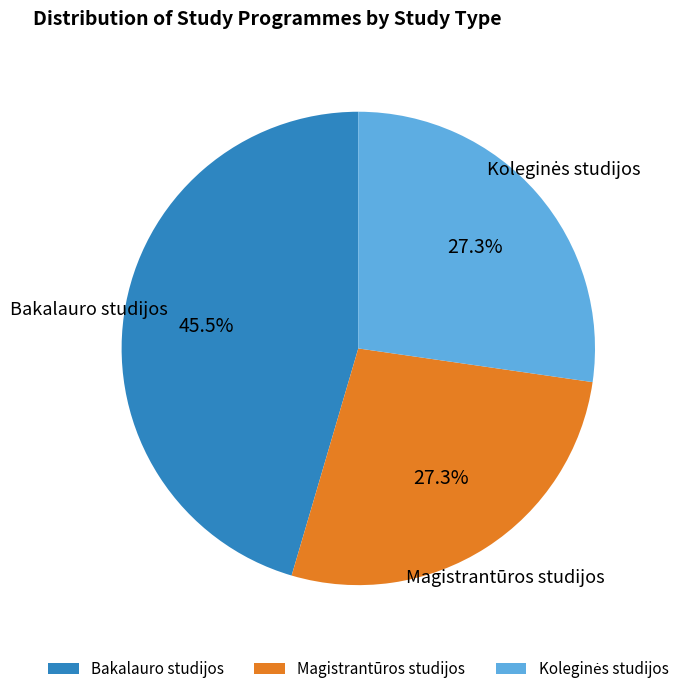

Which category has the biggest portion of the pie?

Bakalauro studijos